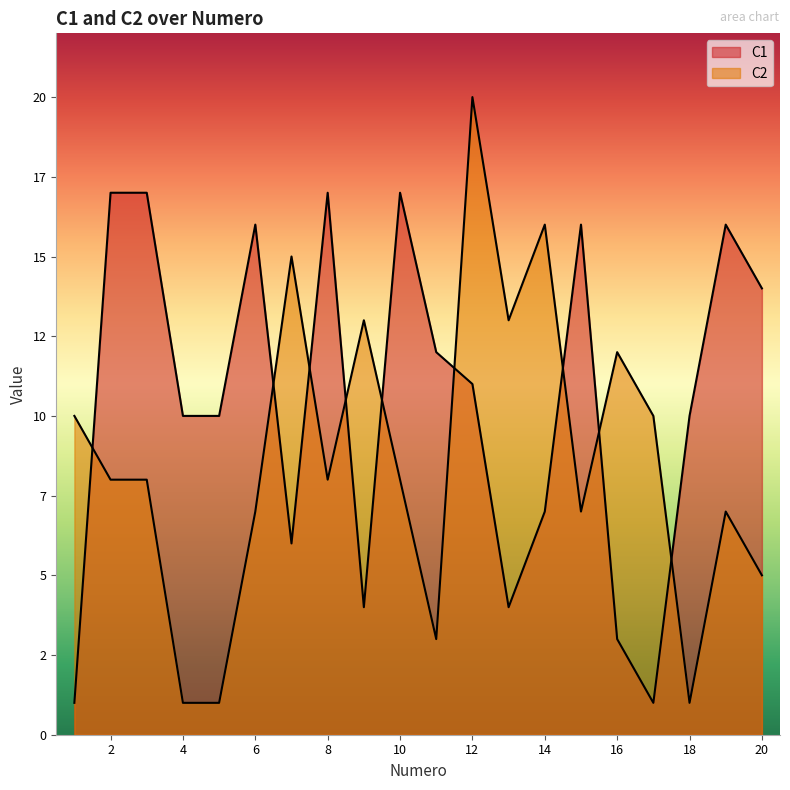

Reading left to right, what are all the values shown in this chart?

C1: 1	17	17	10	10	16	6	17	4	17	12	11	4	7	16	3	1	10	16	14
C2: 10	8	8	1	1	7	15	8	13	8	3	20	13	16	7	12	10	1	7	5